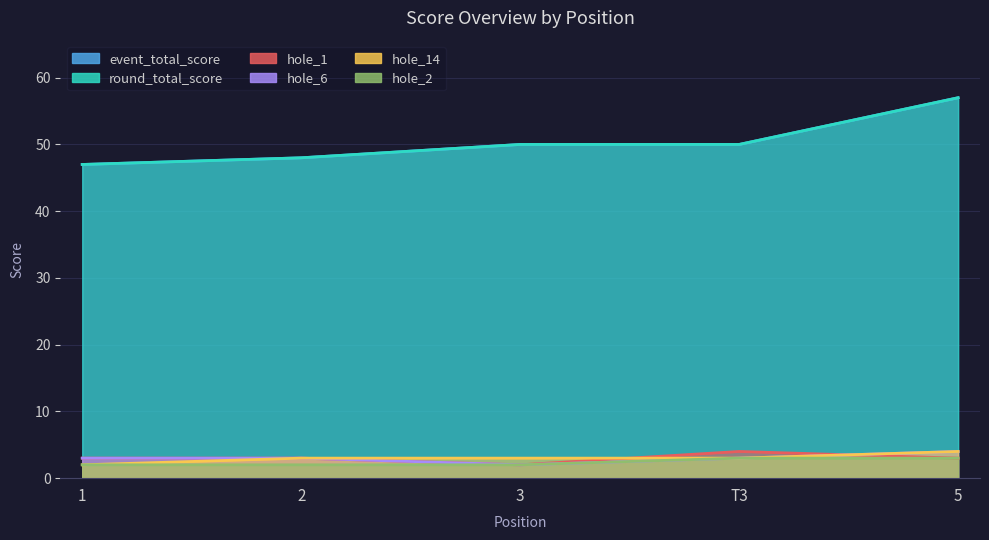

The hole_14 series shows 2 at 1. True or false?

True